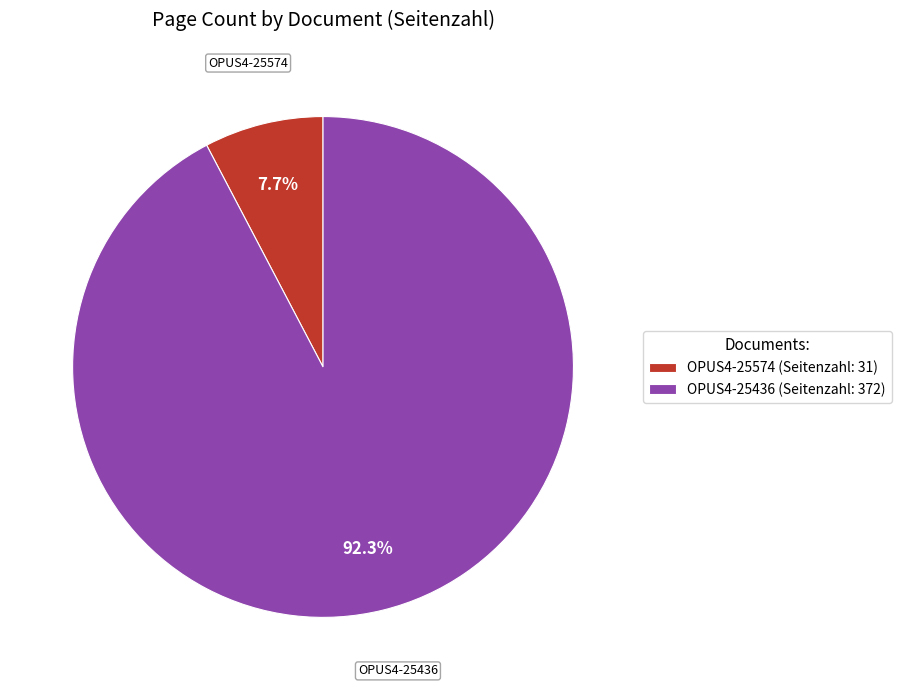

The OPUS4-25436 slice represents 92% of the pie. True or false?

True